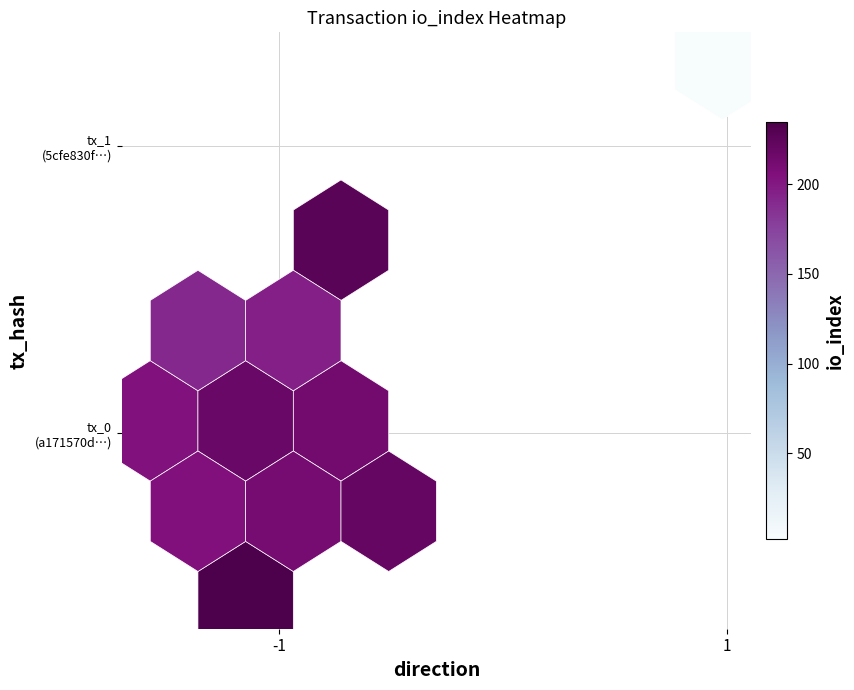

What is the average value of the a171570d84c213a2cefff8bead54d19a19d005c series?

106